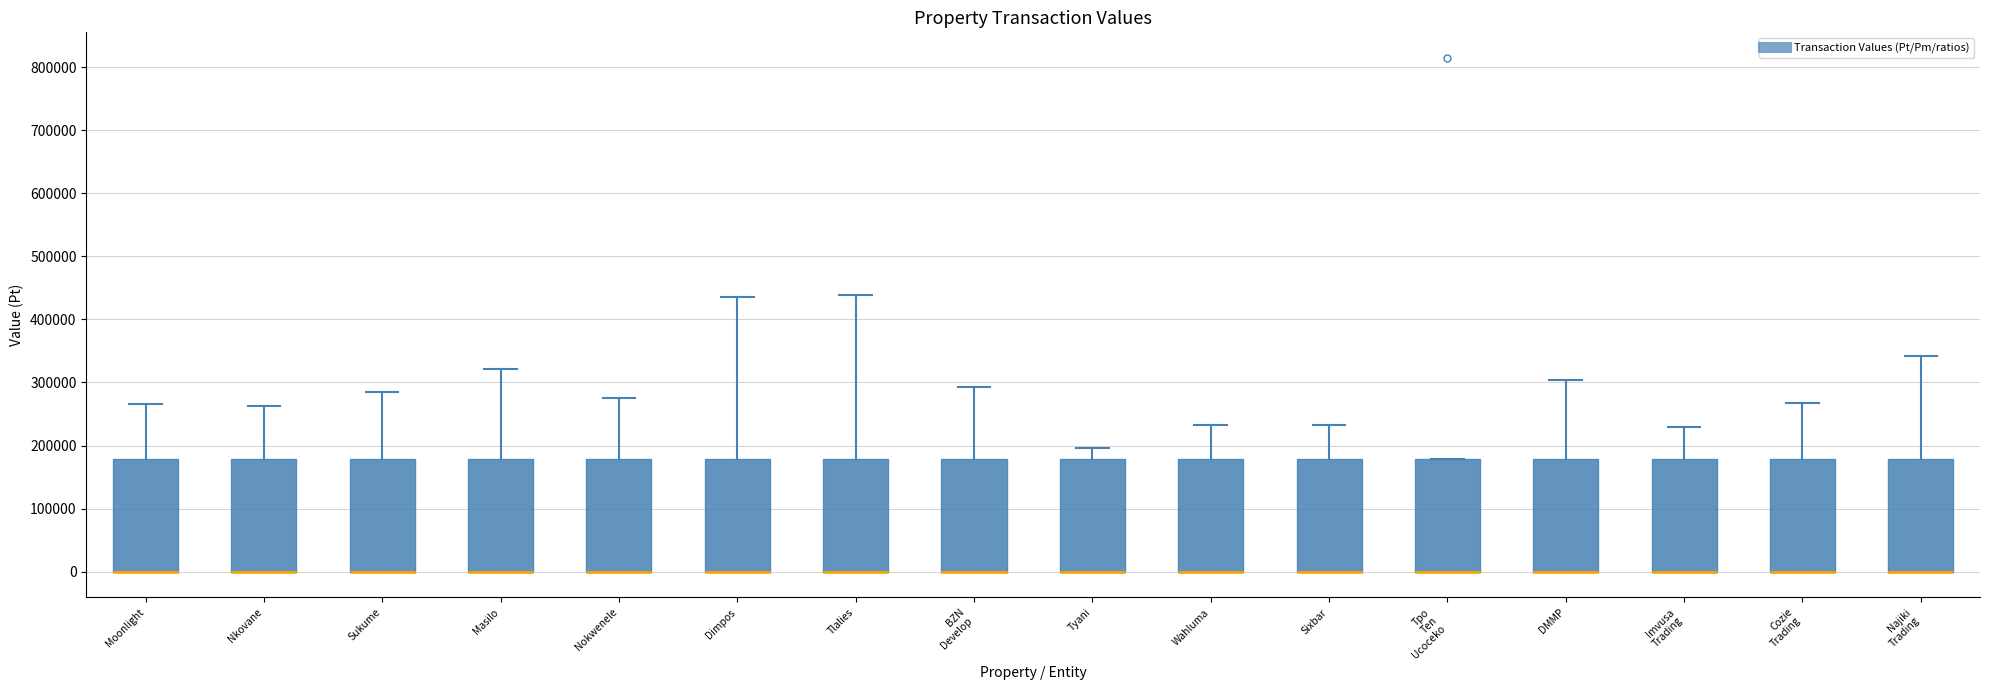

Reading left to right, transcribe this box plot: for each box, give where its median line is, the range the box spans, and where its two whiskers end, as read against the y-axis. The values are not printed on the chart, so give them approximately, as read against the axis.

Moonlight: median 0 (drawn on the box's lower edge), box 0 to 180000, whiskers 0 to 270000
Nkovane: median 0 (drawn on the box's lower edge), box 0 to 180000, whiskers 0 to 260000
Sukume: median 0 (drawn on the box's lower edge), box 0 to 180000, whiskers 0 to 280000
Masilo: median 0 (drawn on the box's lower edge), box 0 to 180000, whiskers 0 to 320000
Nokwenele: median 0 (drawn on the box's lower edge), box 0 to 180000, whiskers 0 to 270000
Dimpos: median 0 (drawn on the box's lower edge), box 0 to 180000, whiskers 0 to 430000
Tlalies: median 0 (drawn on the box's lower edge), box 0 to 180000, whiskers 0 to 440000
BZN Develop: median 0 (drawn on the box's lower edge), box 0 to 180000, whiskers 0 to 290000
Tyani: median 0 (drawn on the box's lower edge), box 0 to 180000, whiskers 0 to 200000
Wahluma: median 0 (drawn on the box's lower edge), box 0 to 180000, whiskers 0 to 230000
Sixbar: median 0 (drawn on the box's lower edge), box 0 to 180000, whiskers 0 to 230000
Tpo Ten Ucoceko: median 0 (drawn on the box's lower edge), box 0 to 180000, whiskers 0 to 180000
DMMP: median 0 (drawn on the box's lower edge), box 0 to 180000, whiskers 0 to 300000
Imvusa Trading: median 0 (drawn on the box's lower edge), box 0 to 180000, whiskers 0 to 230000
Cozie Trading: median 0 (drawn on the box's lower edge), box 0 to 180000, whiskers 0 to 270000
Najiki Trading: median 0 (drawn on the box's lower edge), box 0 to 180000, whiskers 0 to 340000